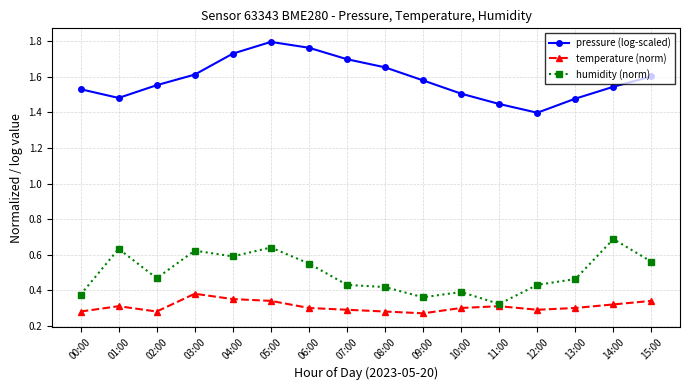

What position from the left is 09:00?

10